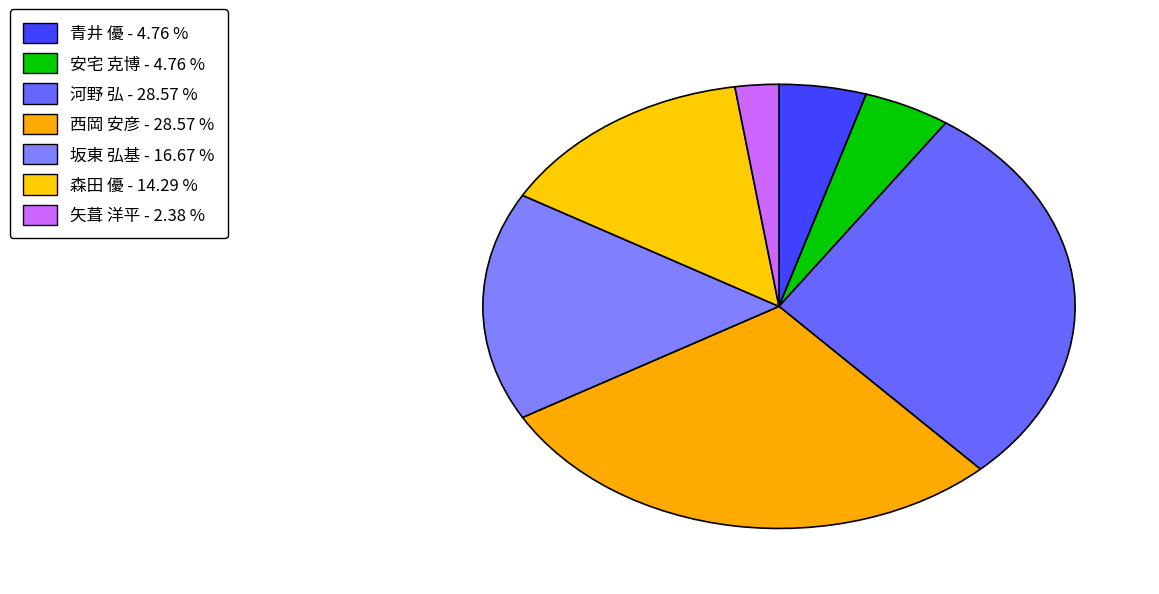

Is 森田 優 the majority of the pie?

No